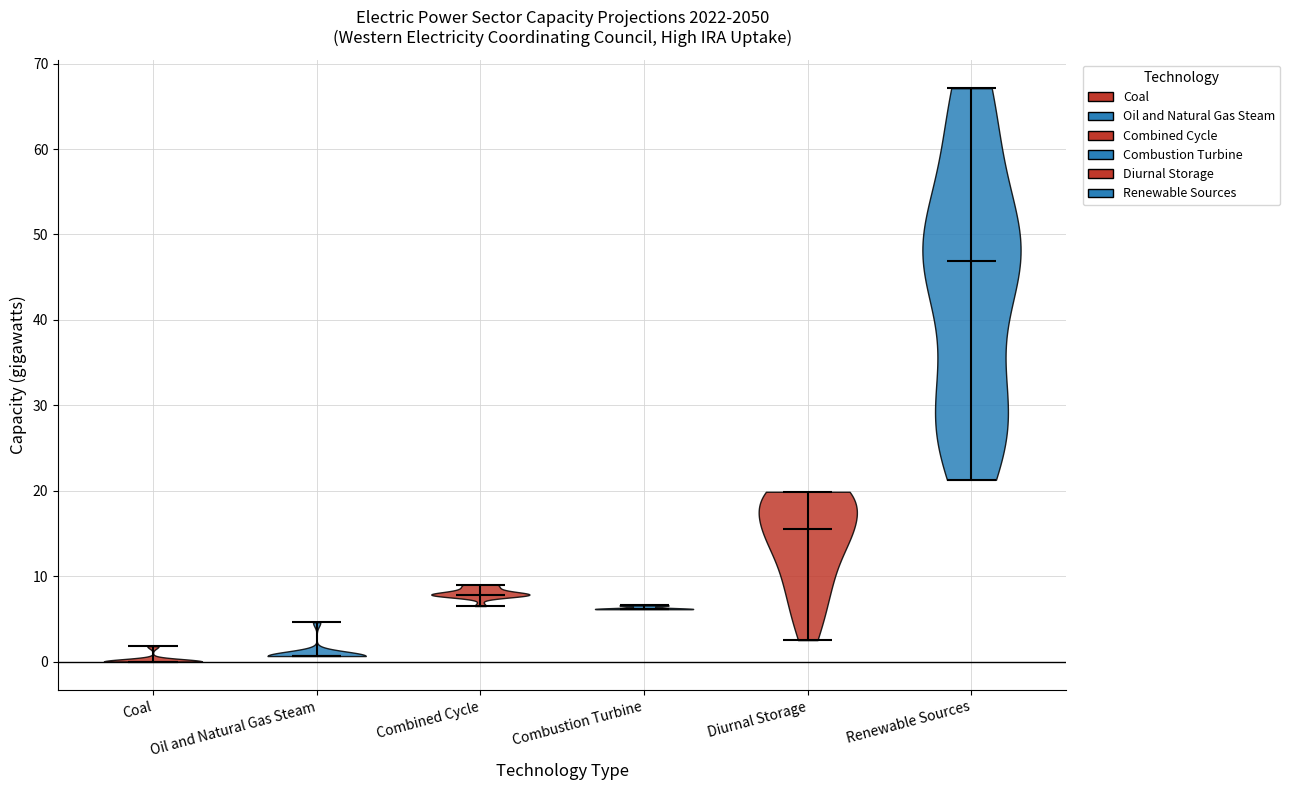

What is the lowest point the violin for Combined Cycle reaches on the y-axis? The values are not printed on the chart, so give them approximately, as read against the axis.

6